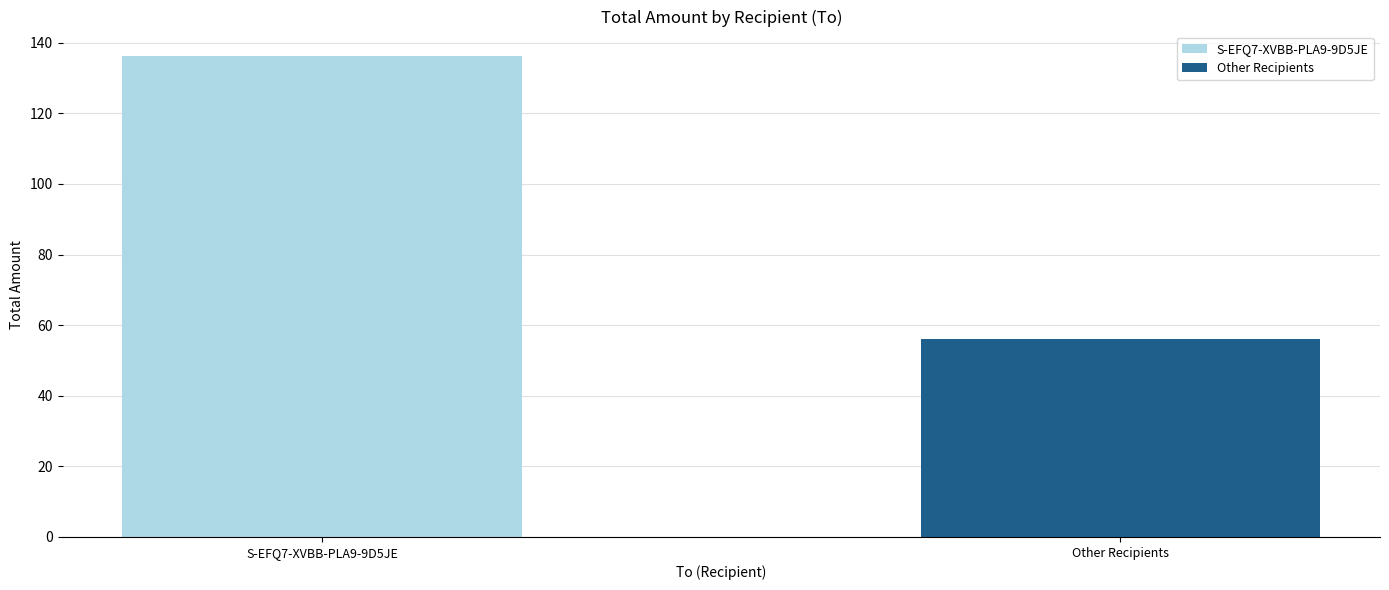

Where does the data first go above 136?

S-EFQ7-XVBB-PLA9-9D5JE